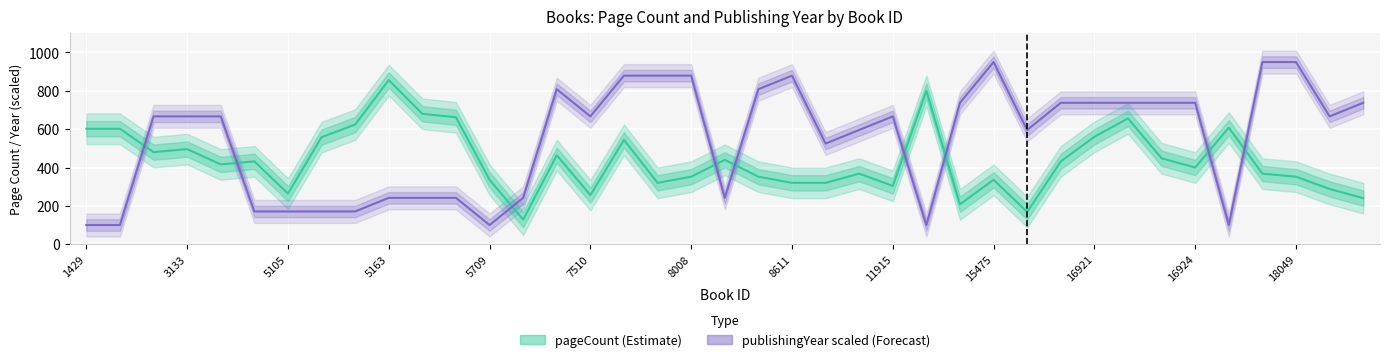

The value of publishingYear (scaled) at 18049 is 950.0. True or false?

True